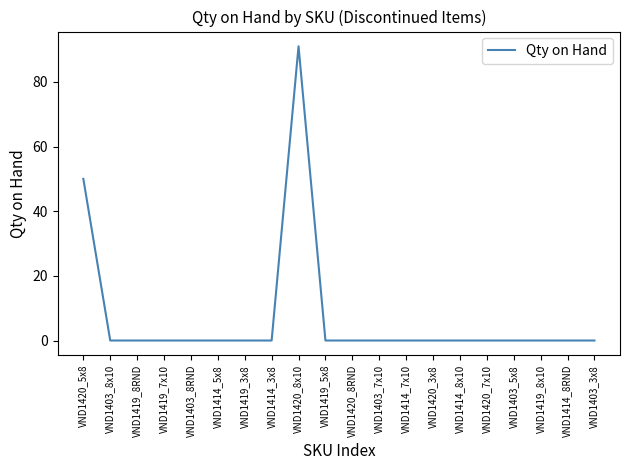

What is the sum of all values?

141